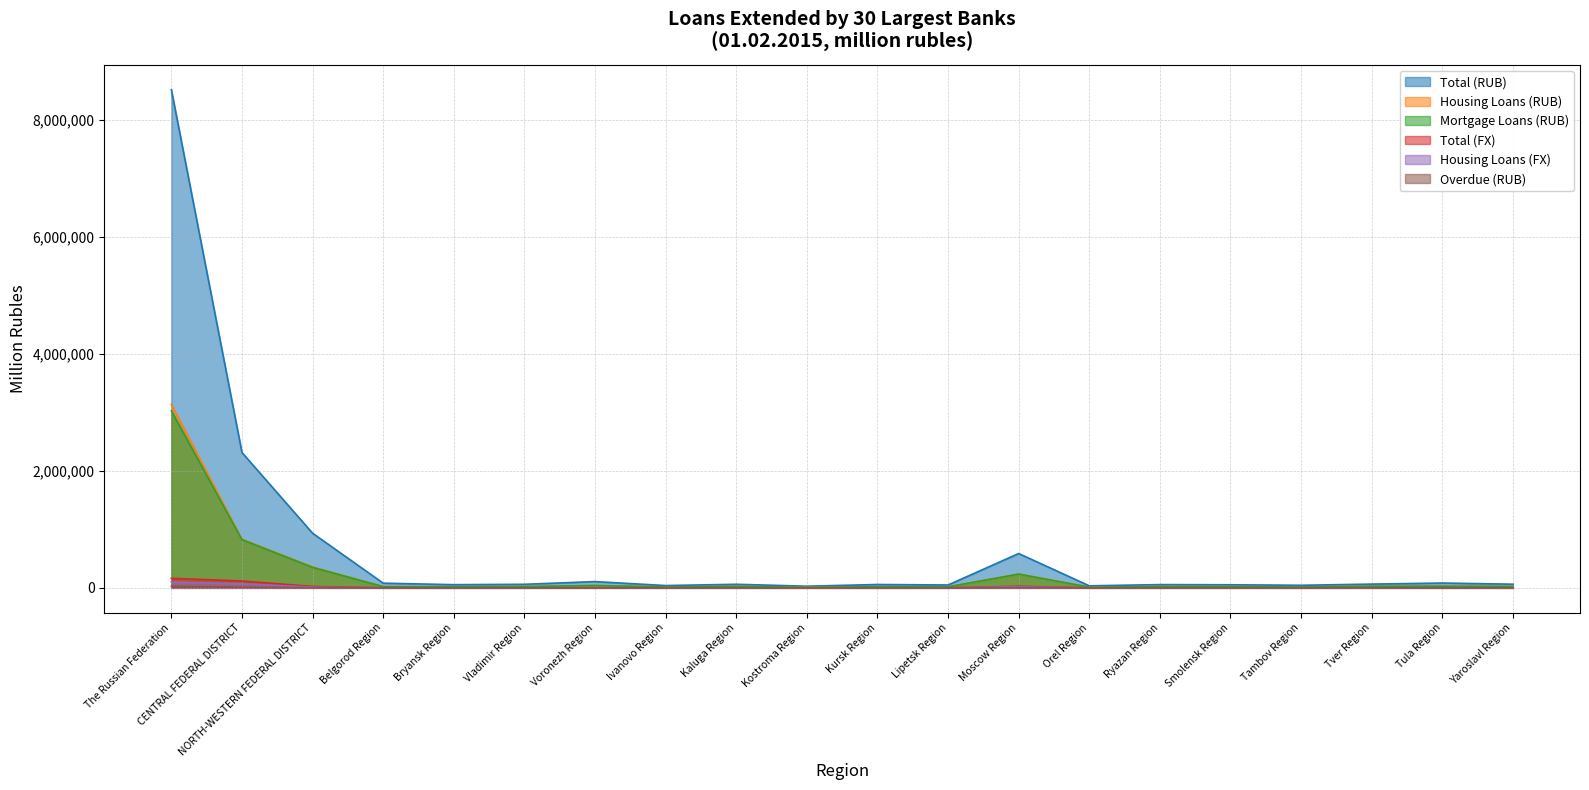

Count the number of data series in this chart.

6